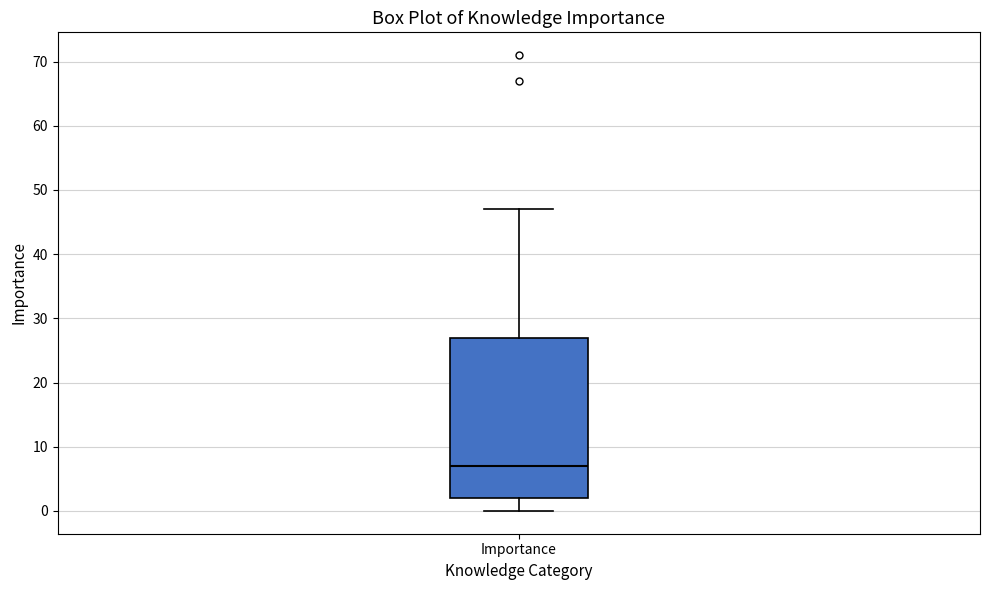

Transcribe this box plot: give where the median line is, the range the box spans, and where the two whiskers end, as read against the y-axis. The values are not printed on the chart, so give them approximately, as read against the axis.

median 7, box 2 to 27, whiskers 0 to 47